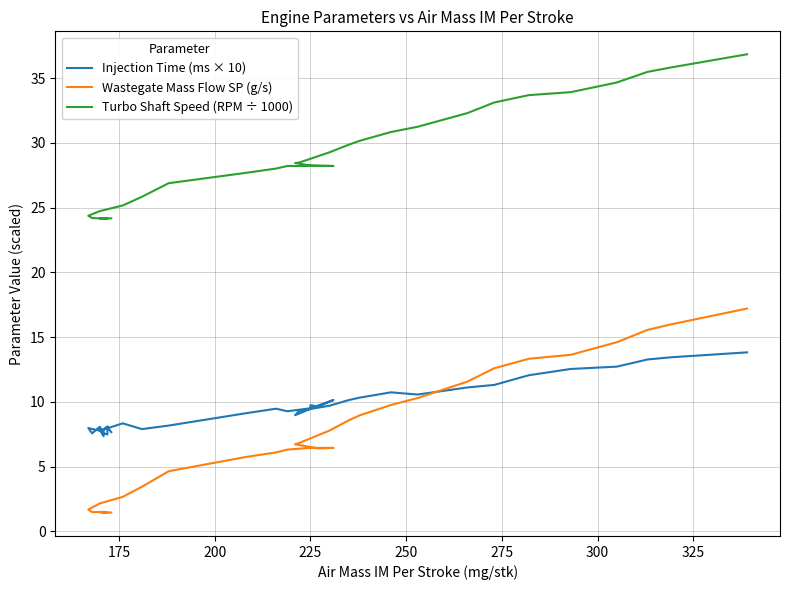

The value of Wastegate Mass Flow SP (g/s) at 21 is 1.7. True or false?

False